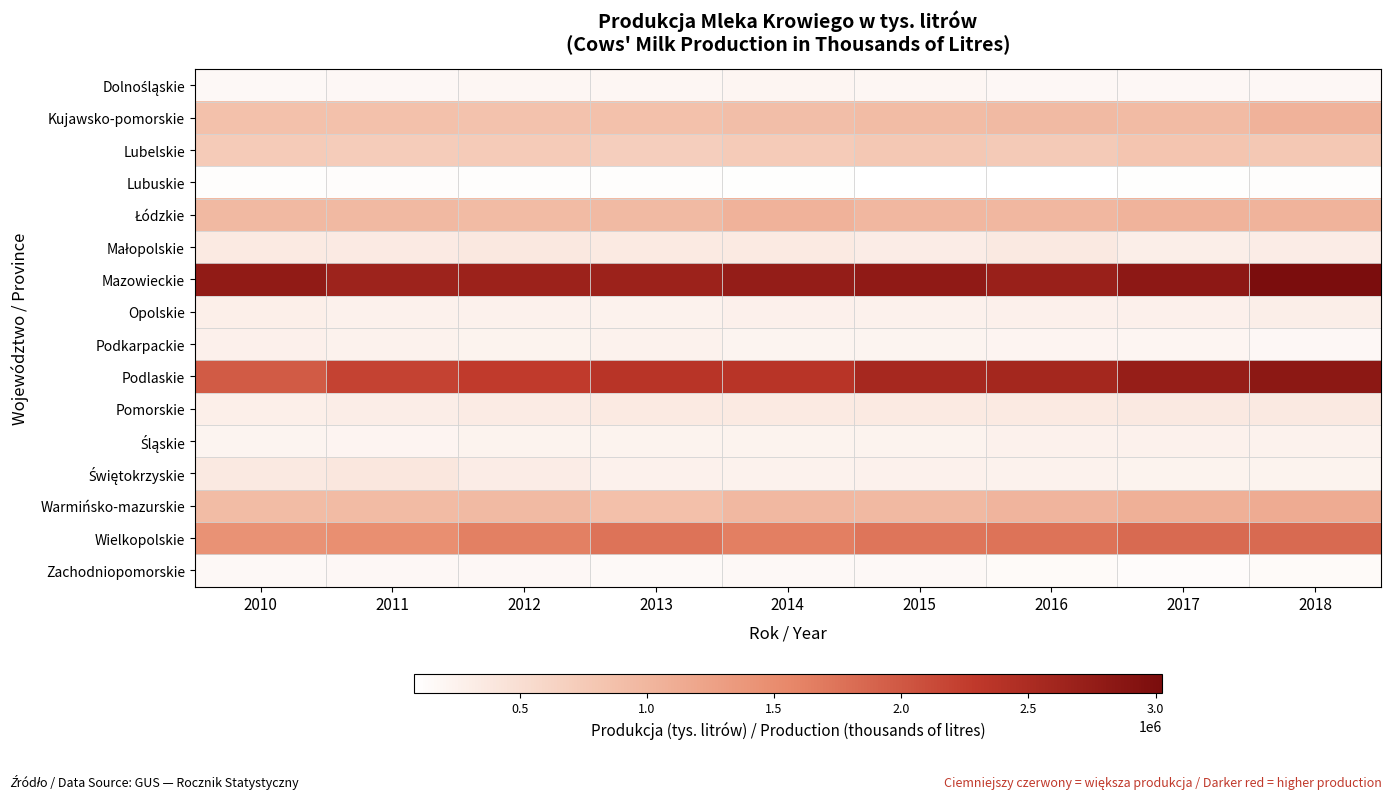

At which category is the sum across all series the highest?

2018